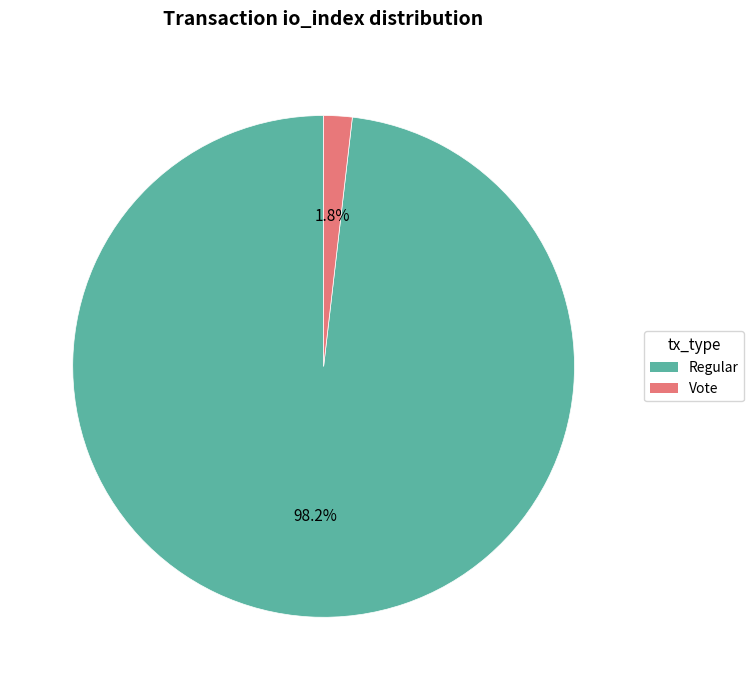

Is there any slice that represents more than half of the pie?

Yes